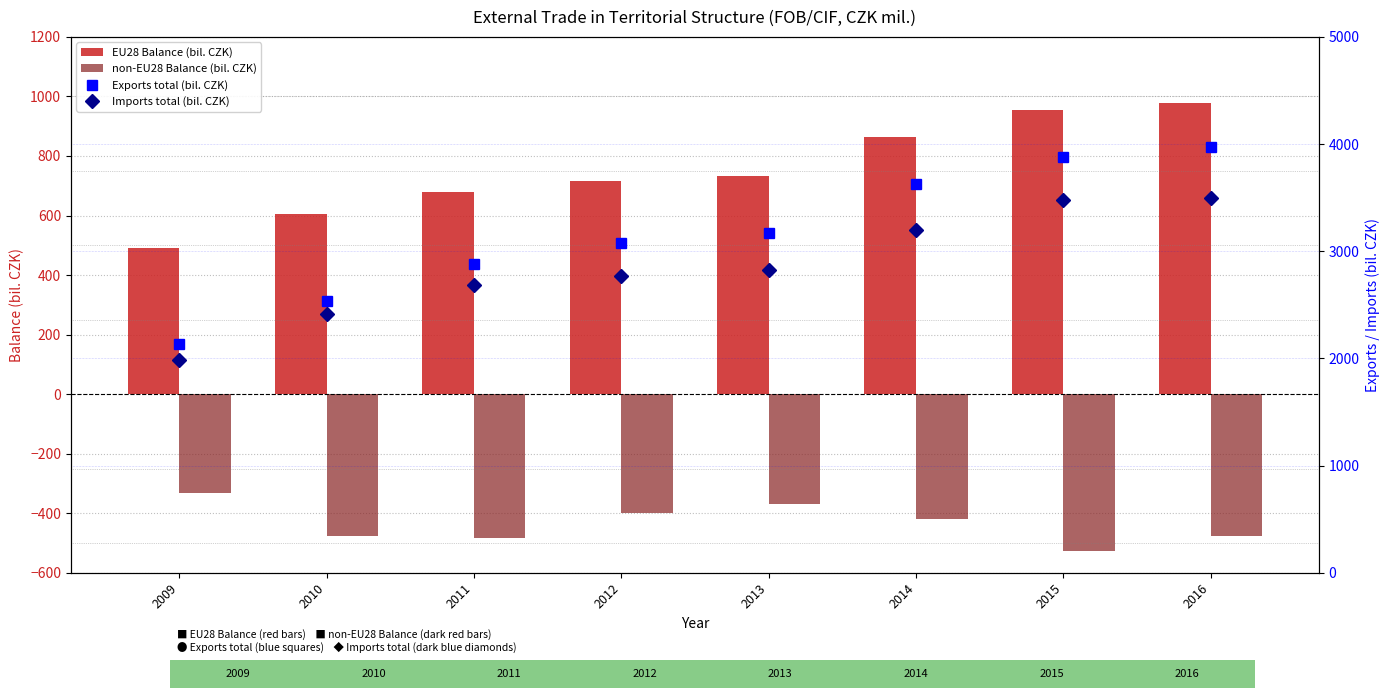

Reading left to right, list all the values displayed in this chart.

EU28 Balance (bil. CZK): 2009=490.5	2010=604.8	2011=679.3	2012=716.1	2013=732.1	2014=862.3	2015=954.6	2016=978.7
non-EU28 Balance (bil. CZK): 2009=-333.8	2010=-476.3	2011=-482.8	2012=-400.7	2013=-369.0	2014=-419.0	2015=-527.6	2016=-478.2
Exports total (bil. CZK): 2009=2138.6	2010=2532.8	2011=2878.7	2012=3072.6	2013=3174.7	2014=3628.8	2015=3883.2	2016=3974.0
Imports total (bil. CZK): 2009=1989.0	2010=2411.6	2011=2687.6	2012=2766.9	2013=2823.5	2014=3199.6	2015=3477.0	2016=3494.7